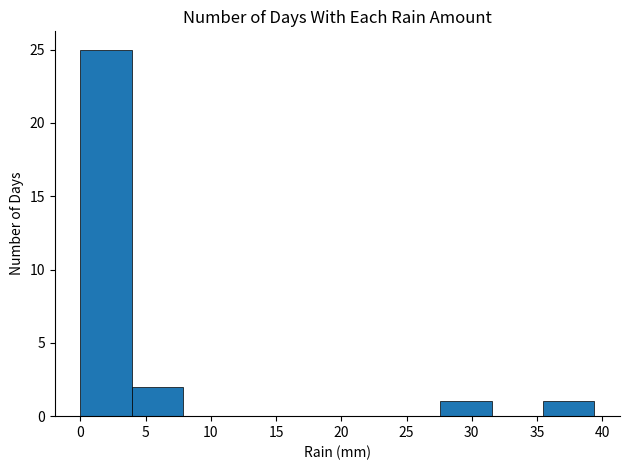

Reading left to right, list every bar in this chart as the range it spans on the x-axis followed by its height. Neither the bar edges nor the heights are printed on the chart, so give them approximately, as read against the axes.

0.0 to 4.0: 25
4.0 to 8.0: 2
8.0 to 12.0: 0
12.0 to 16.0: 0
16.0 to 19.5: 0
19.5 to 23.5: 0
23.5 to 27.5: 0
27.5 to 31.5: 1
31.5 to 35.5: 0
35.5 to 39.5: 1